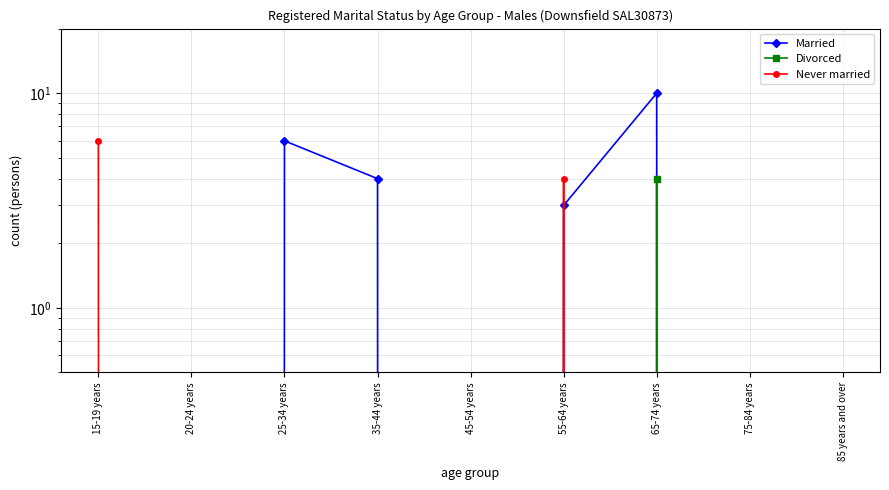

Which series has the largest range (max minus min)?

Married